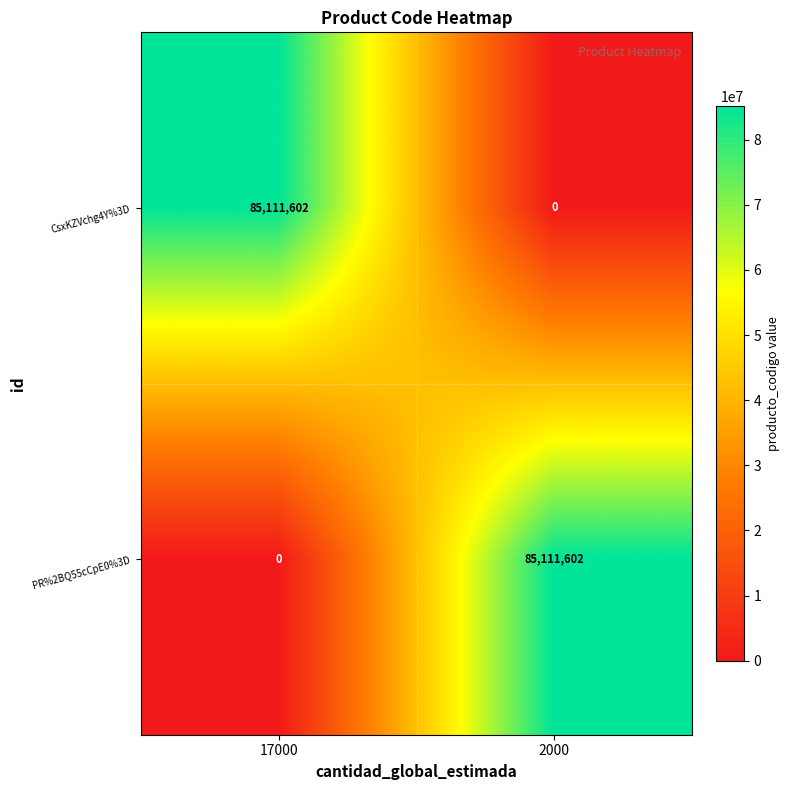

What is the difference between the highest and lowest values at 2000?

85111602